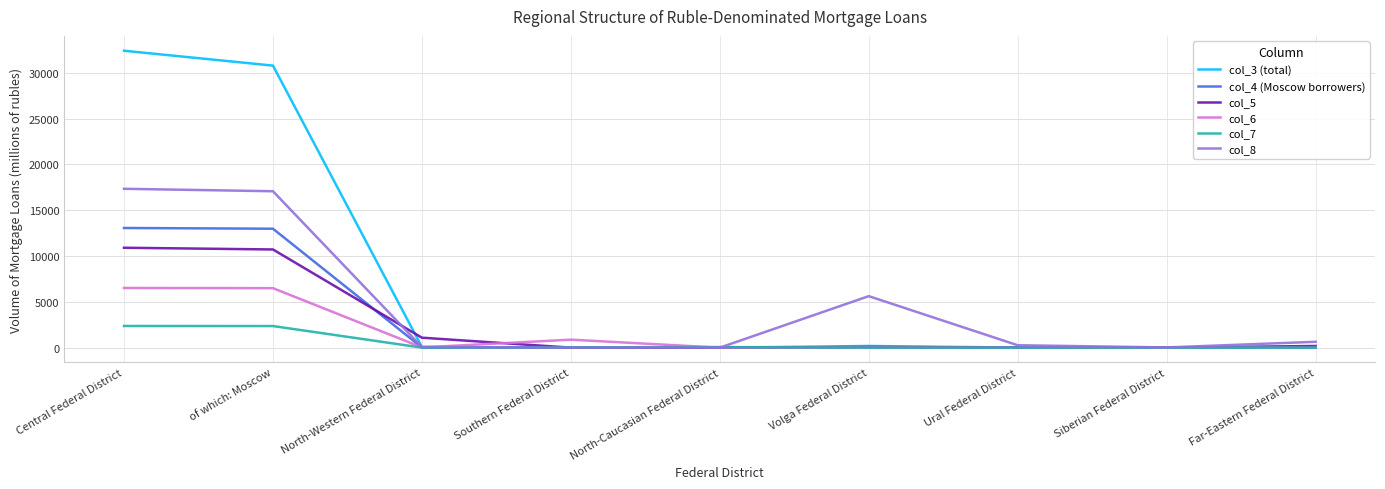

What is the approximate value of col_8 at of which: Moscow, to the nearest 100?

17100